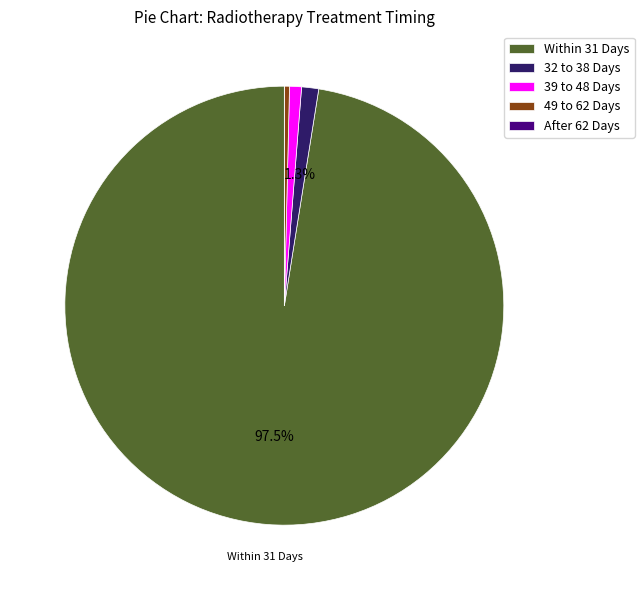

To the nearest percent, what is the average slice percentage?

20%